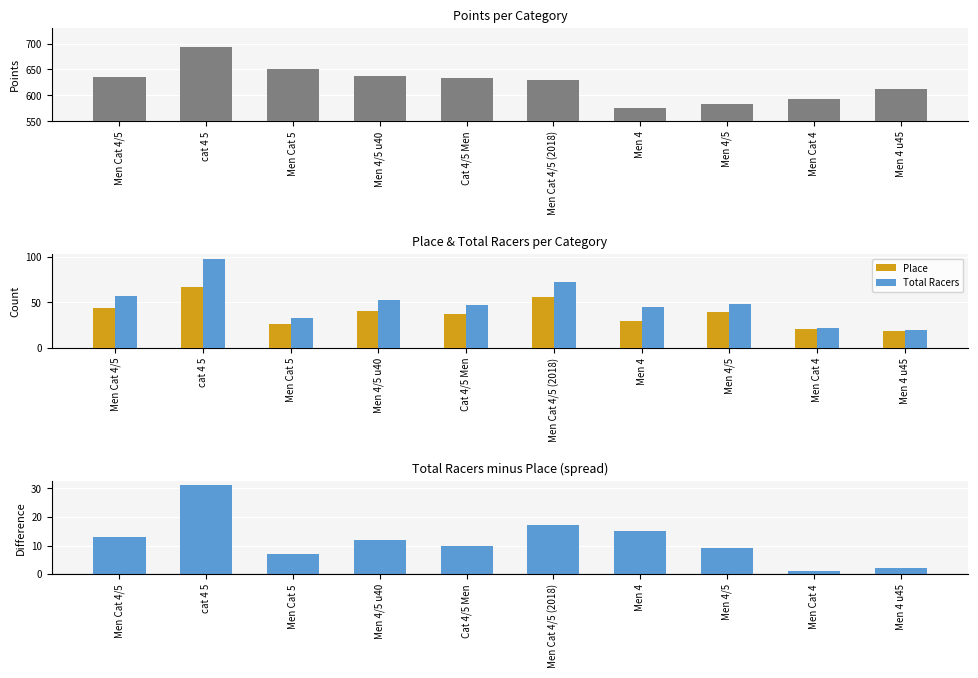

What is the difference between the Points values at Men Cat 4 and Men 4/5?

9.5